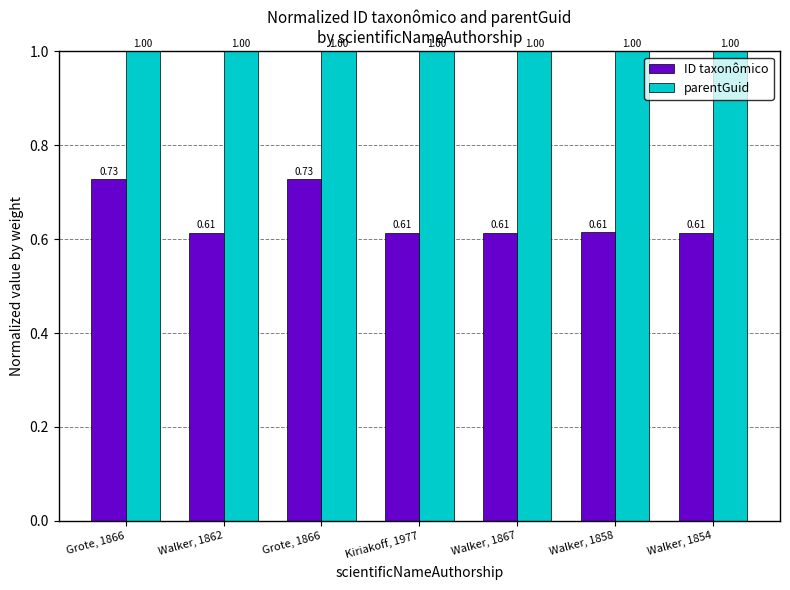

Is the value of parentGuid at Kiriakoff, 1977 greater than the value of ID taxonômico at Kiriakoff, 1977?

Yes